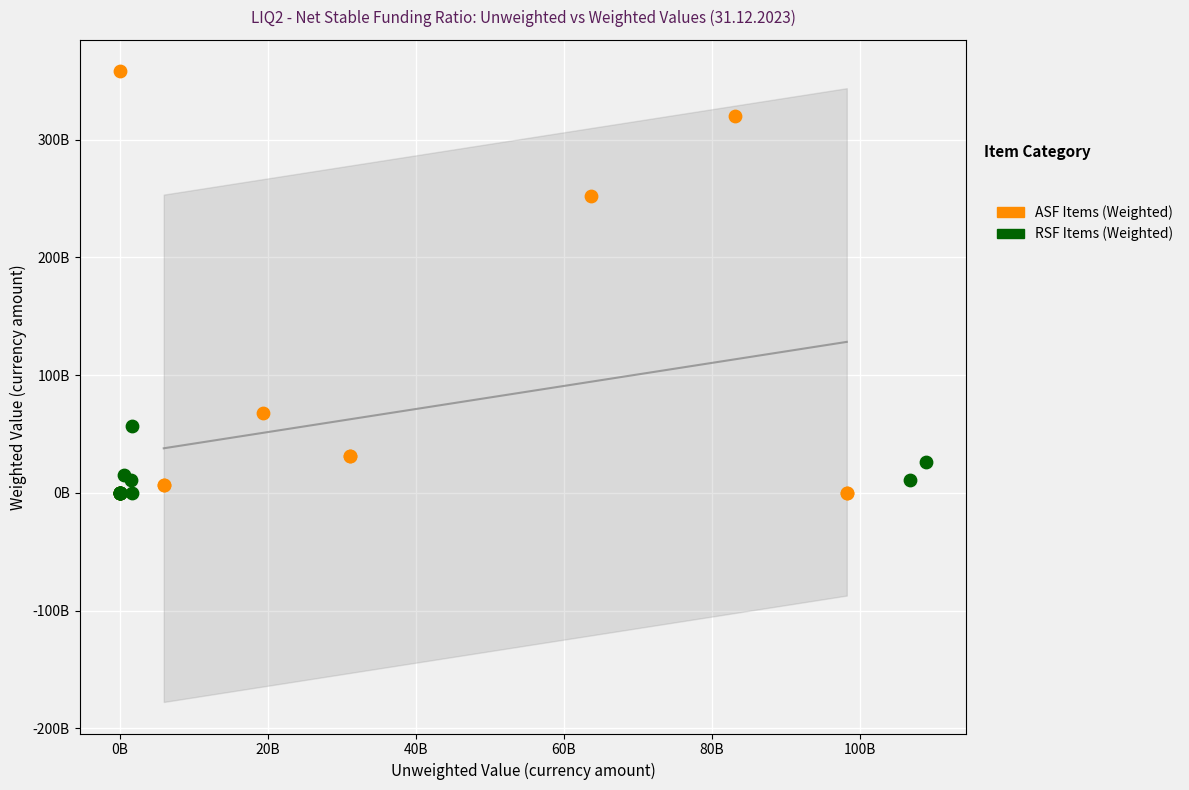

What are all the series names shown in the legend?

ASF Items (Weighted), RSF Items (Weighted)